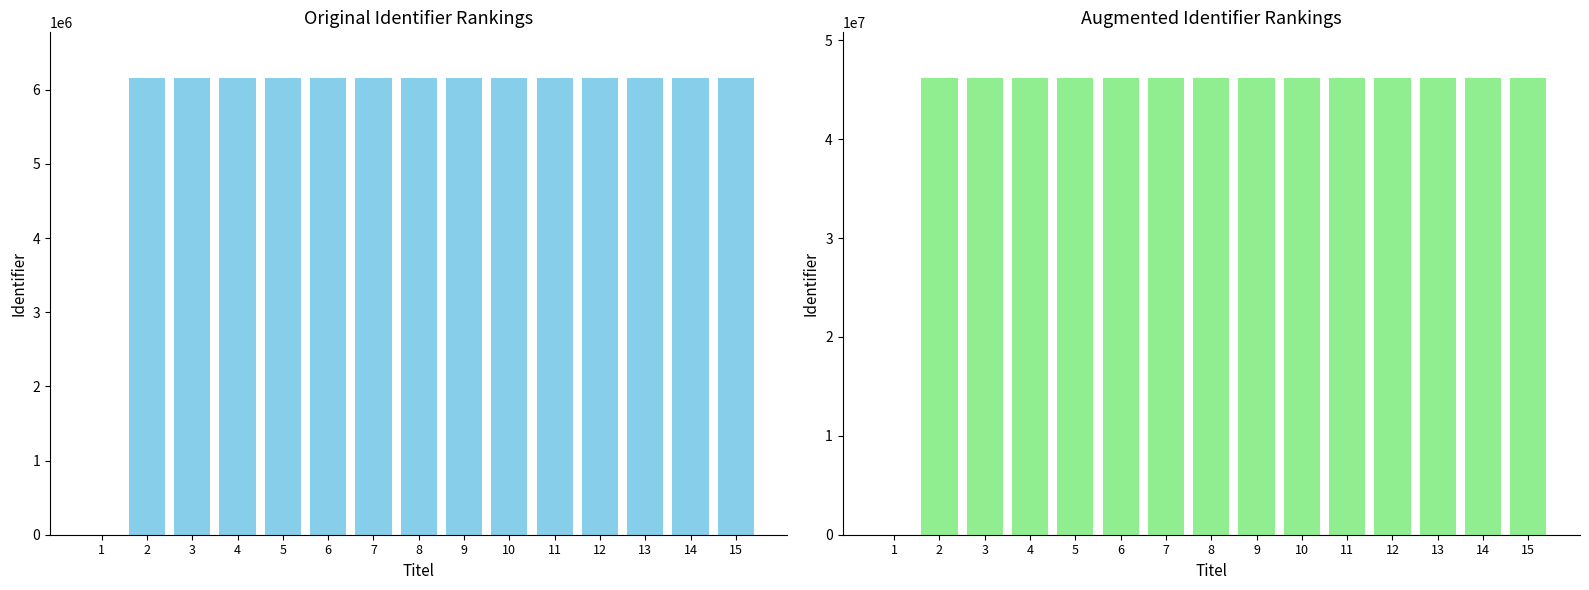

What is the spread (max minus min) of values at 3?

40024231.0